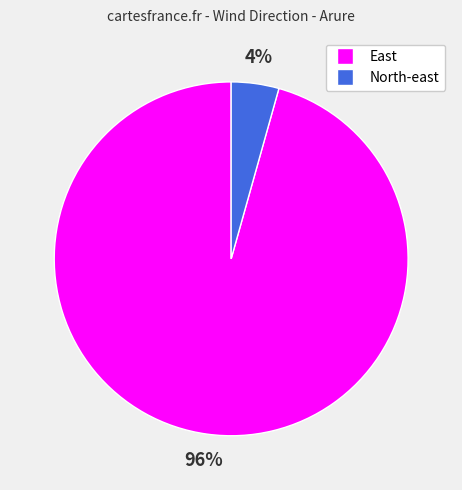

How many slices are in this pie chart?

2